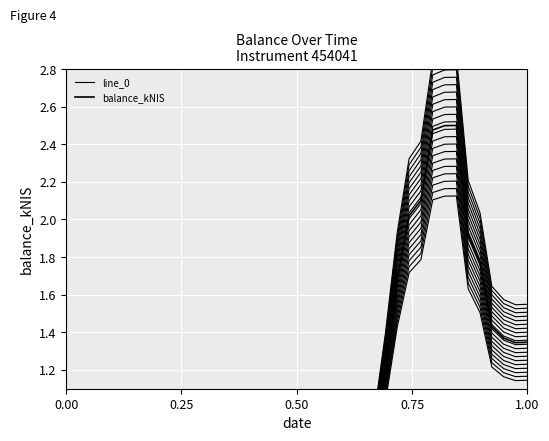

At how many categories does at least one series exceed 1?

13